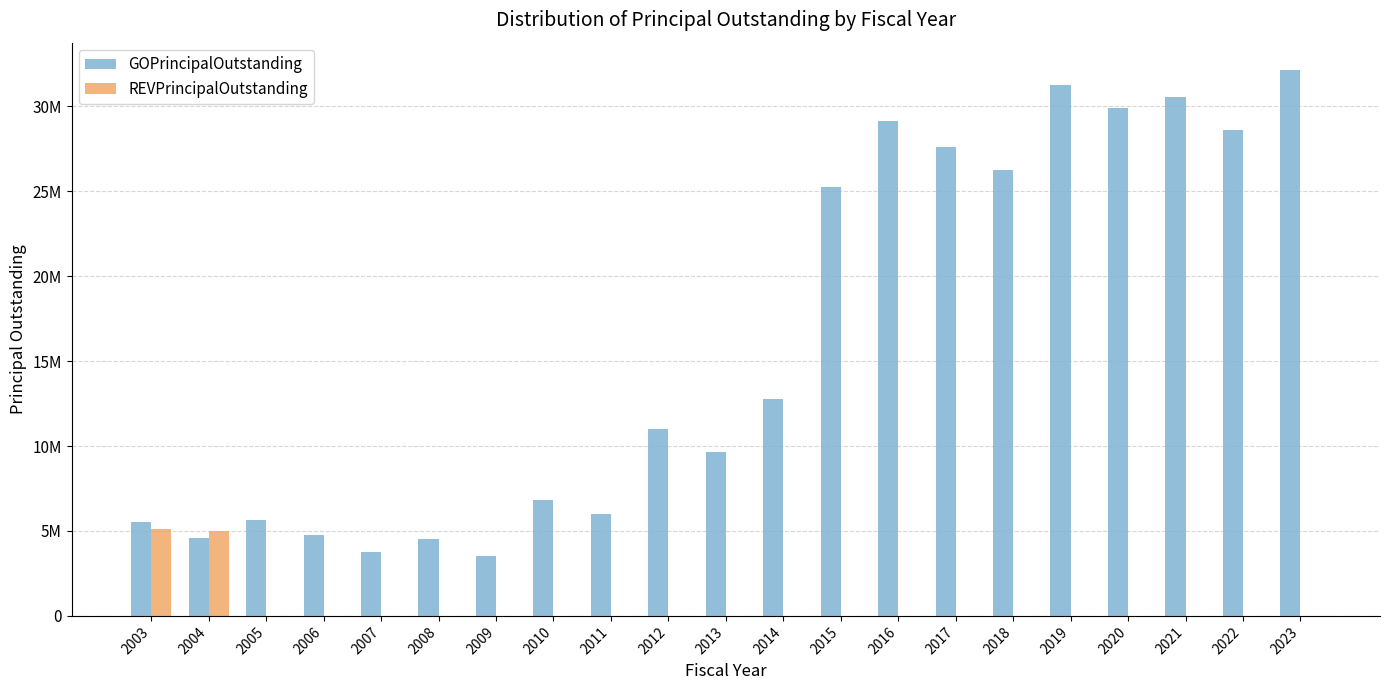

What are all the series names shown in the legend?

GOPrincipalOutstanding, REVPrincipalOutstanding